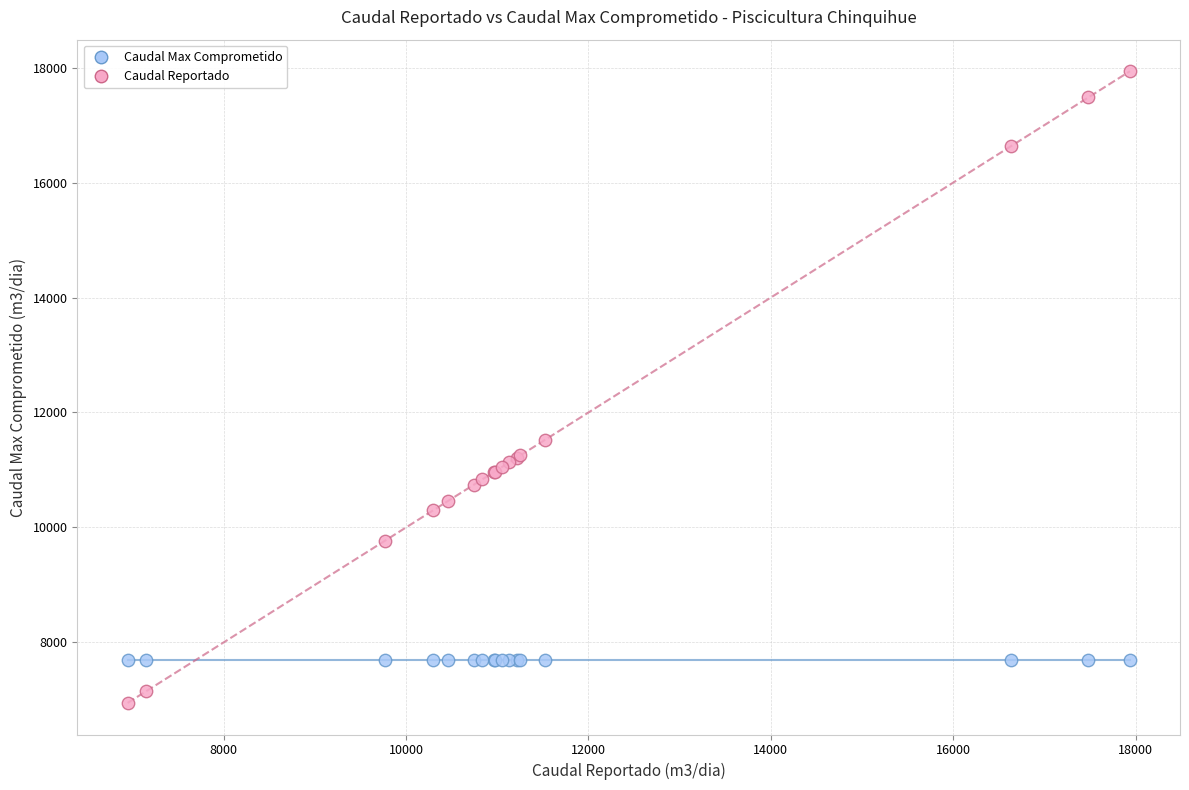

Which series contains the lowest Y value?

Caudal Reportado